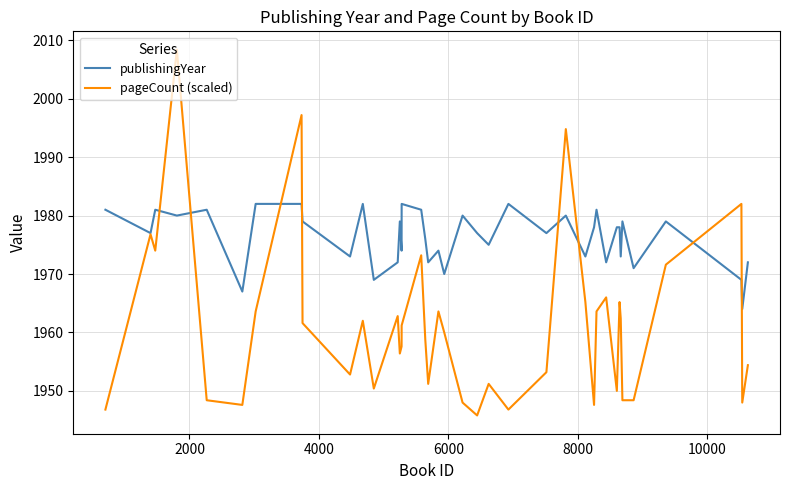

True or false: pageCount (scaled) and publishingYear cross at least once.

True